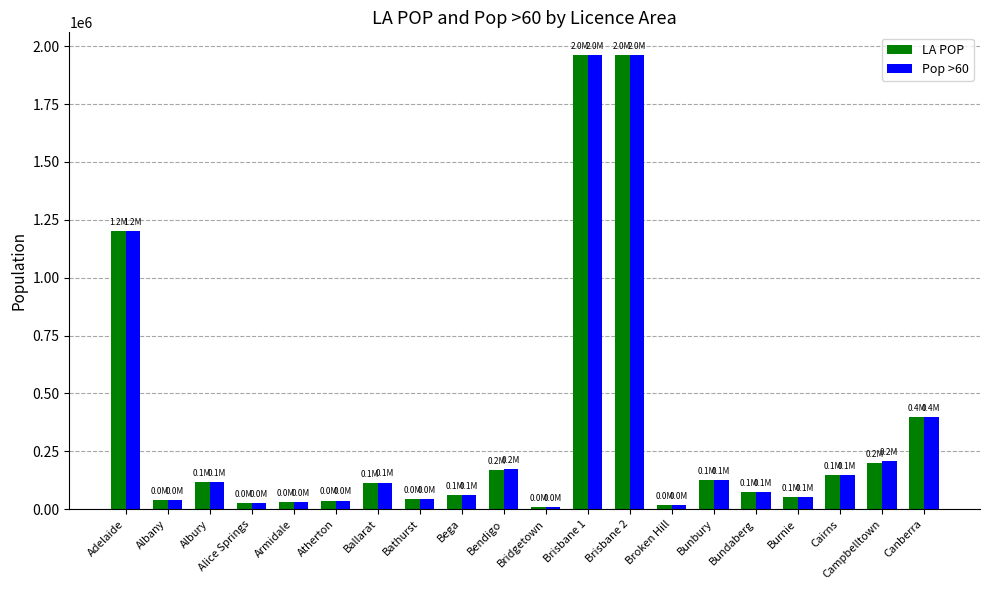

At how many categories does at least one series exceed 242690?

4